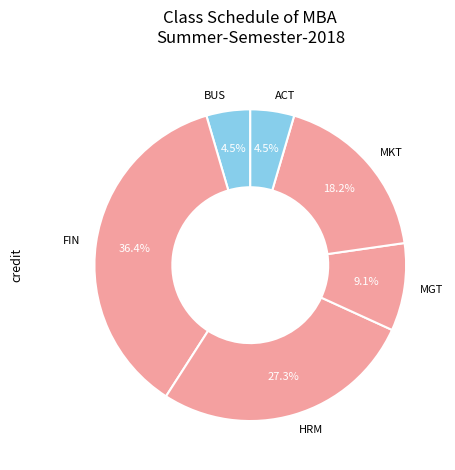

What is the largest slice in the pie chart?

FIN